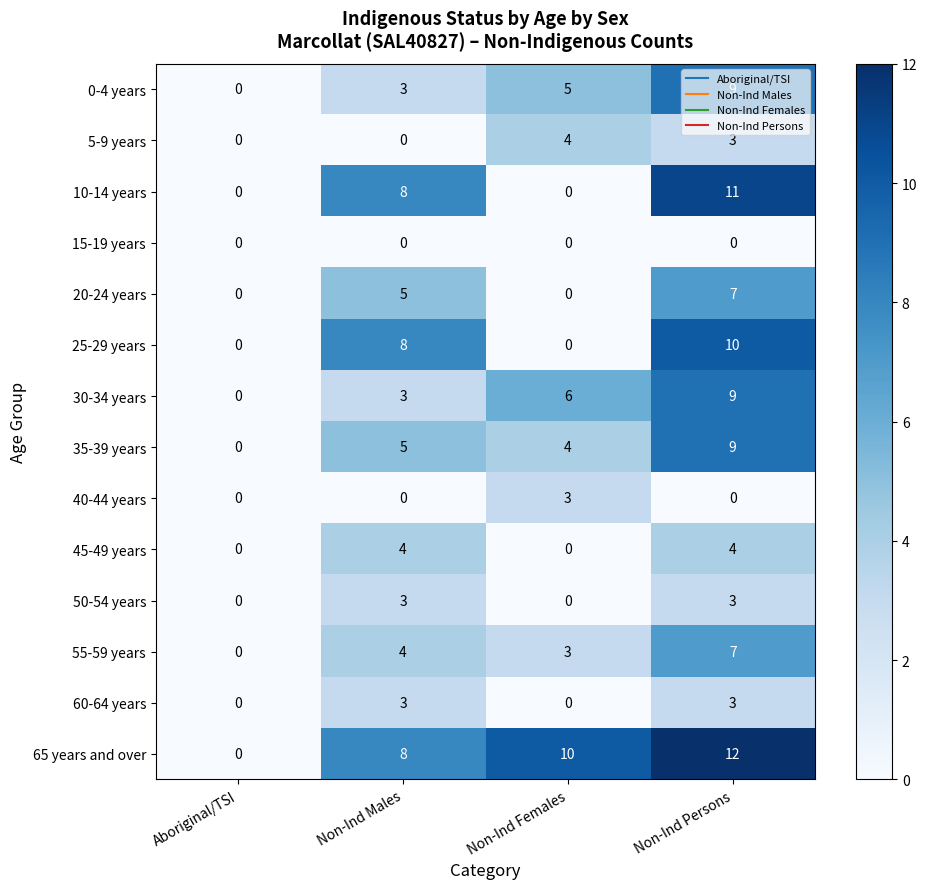

How many distinct data groups are displayed?

14